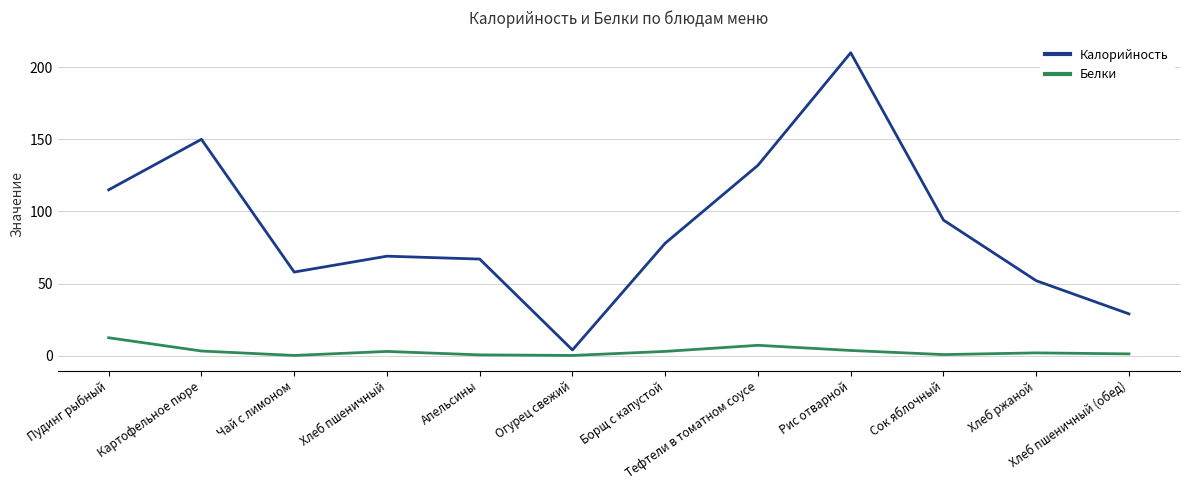

Count the number of data series in this chart.

2